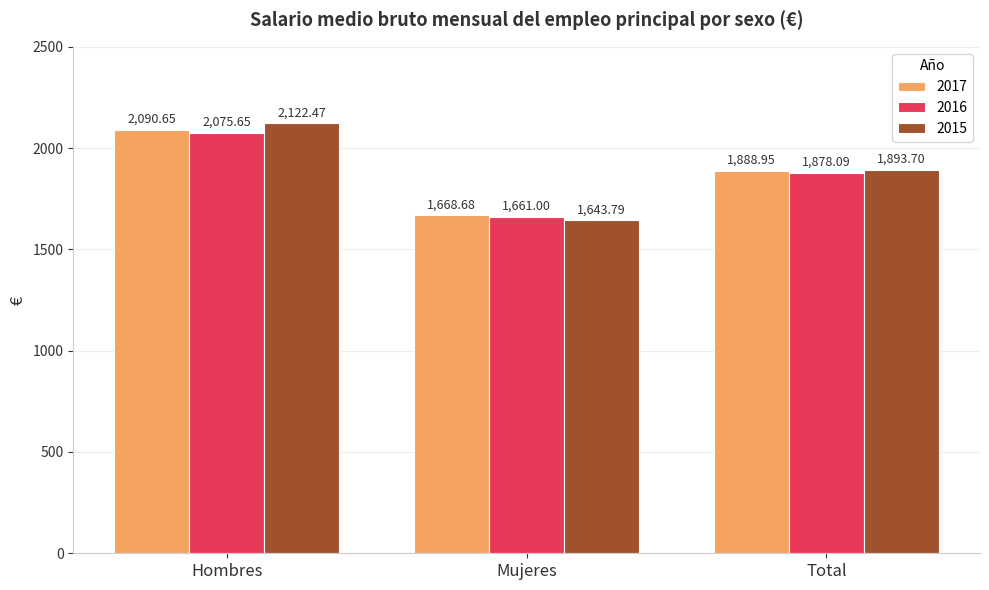

Which series has the widest spread of values?

2015